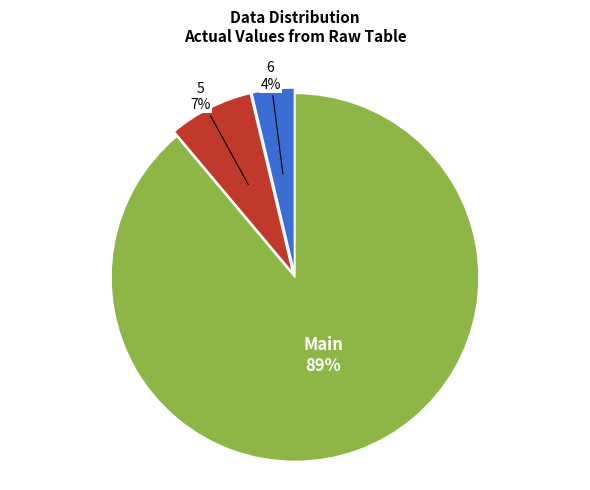

How many slices are in this pie chart?

3